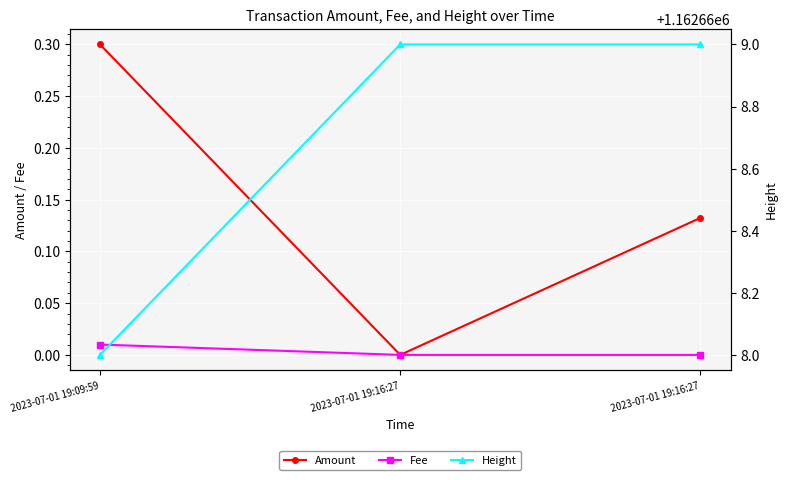

Is it true that Fee equals -0.0 at 2023-07-01 19:16:27?

False